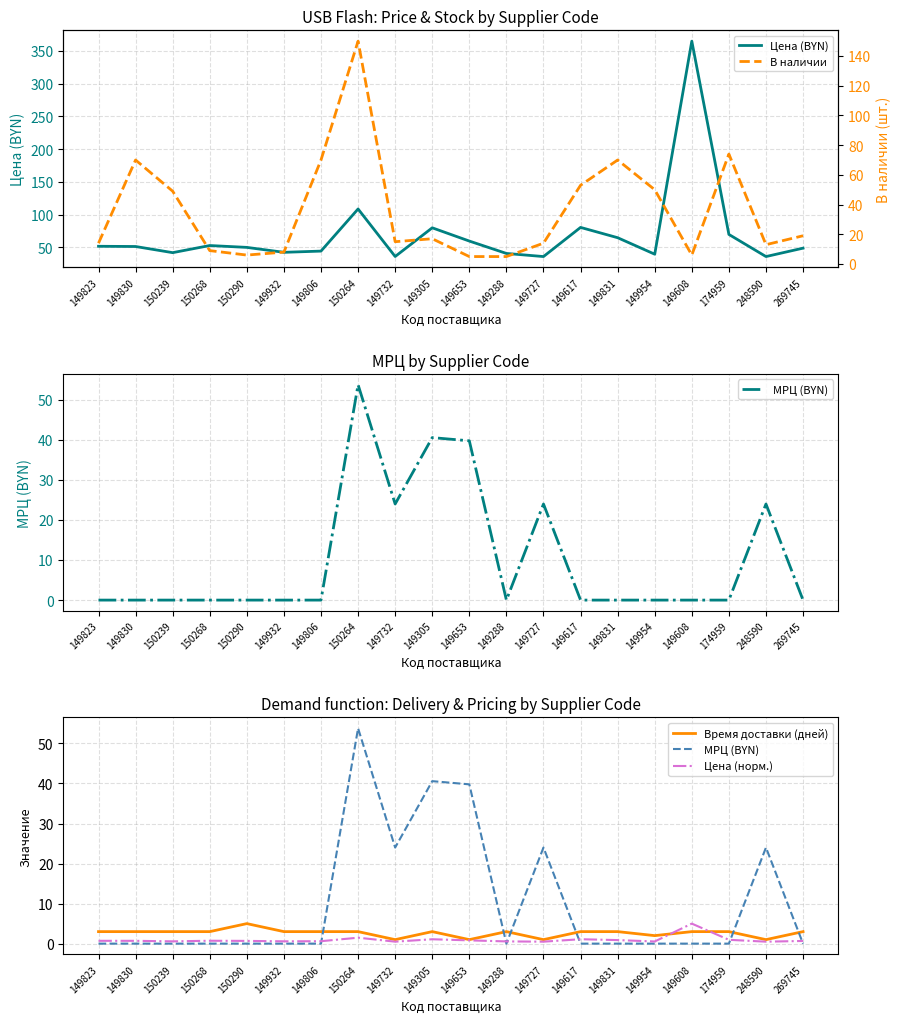

At 149954, list the series in order from smallest to largest.

МРЦ (BYN), Цена (норм.), Время доставки (дней), Цена (BYN), В наличии